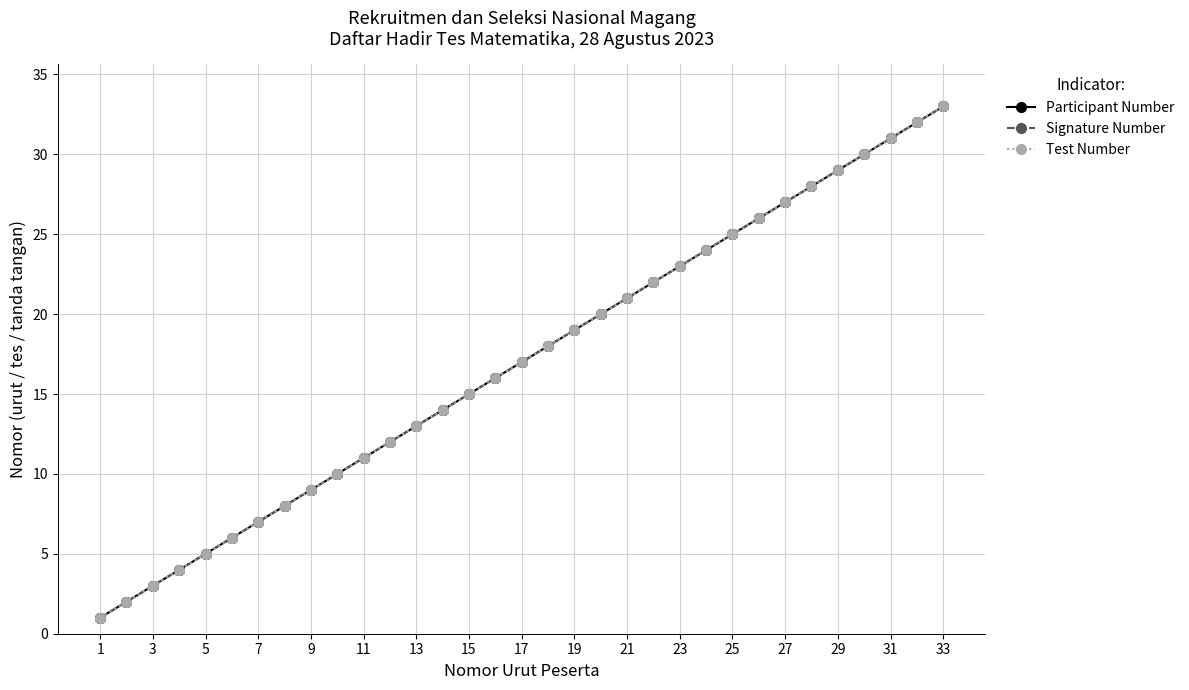

True or false: Signature Number and Participant Number intersect in this chart.

False